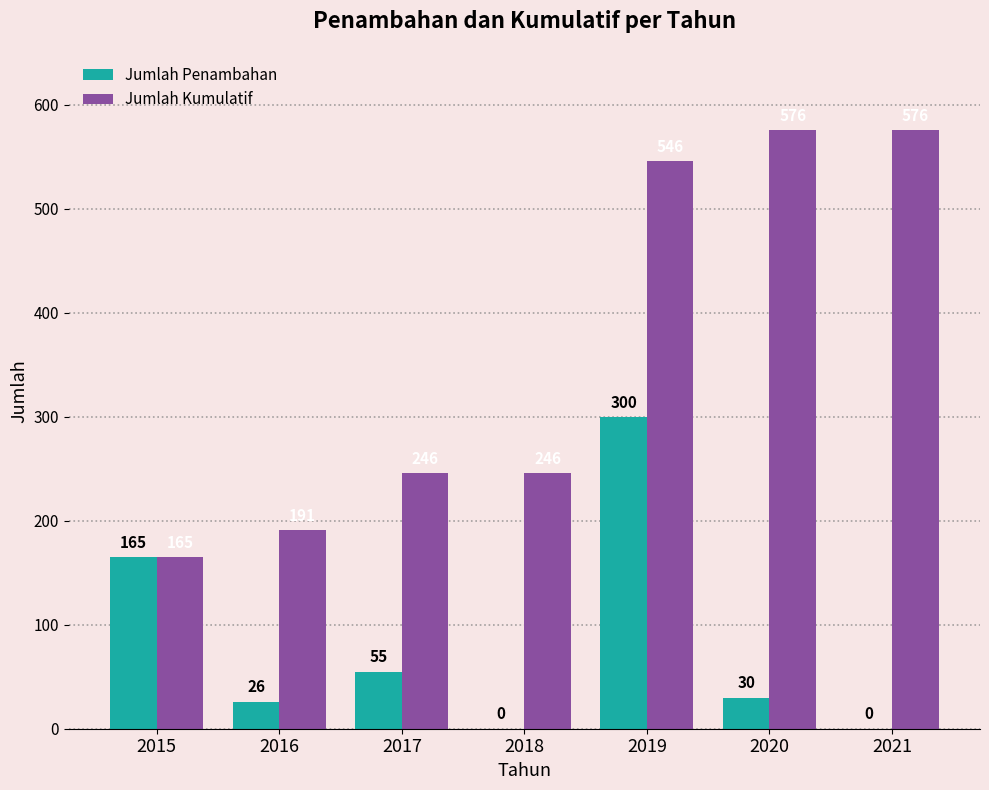

Is the value of Jumlah Penambahan at 2018 greater than the value of Jumlah Kumulatif at 2015?

No